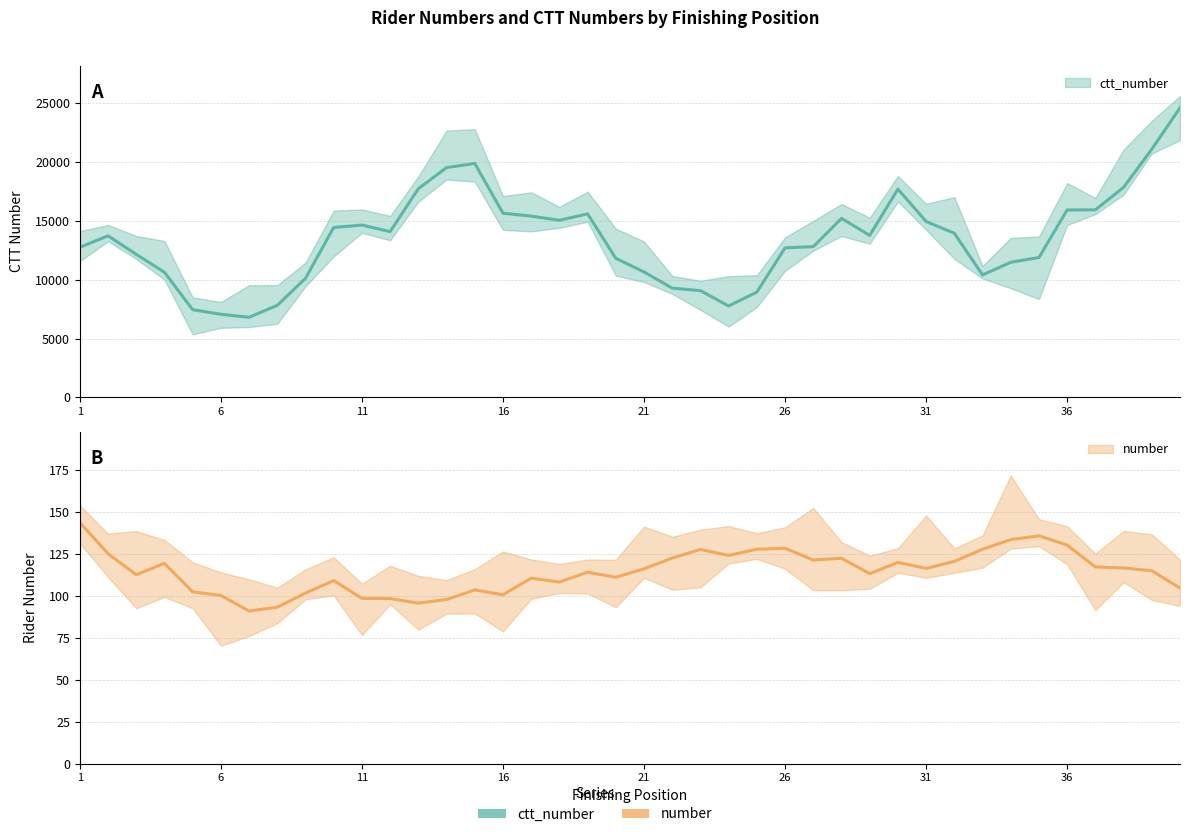

True or false: ctt_number and number intersect in this chart.

False